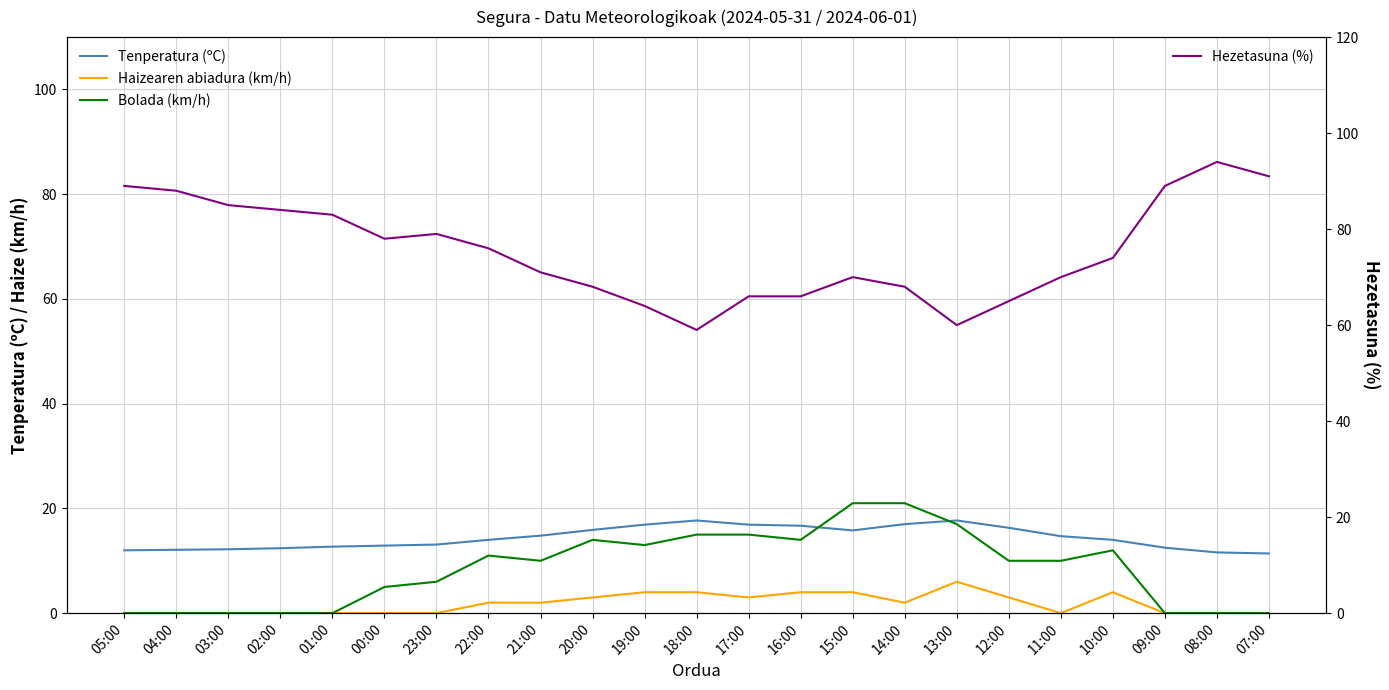

List the labels in order of Hezetasuna (%) value, smallest first.

18:00, 13:00, 19:00, 12:00, 17:00, 16:00, 20:00, 14:00, 15:00, 11:00, 21:00, 10:00, 22:00, 00:00, 23:00, 01:00, 02:00, 03:00, 04:00, 05:00, 09:00, 07:00, 08:00